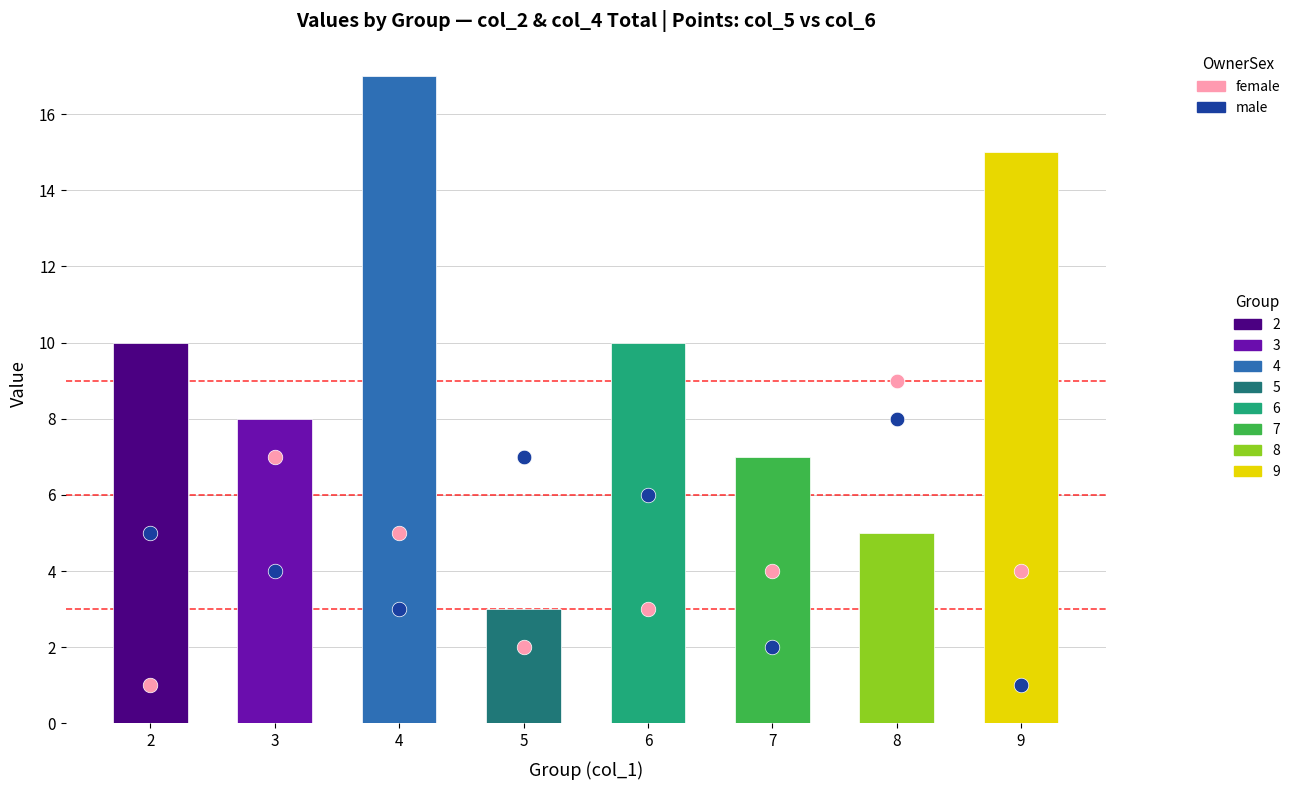

Which series contains the lowest Y value?

female